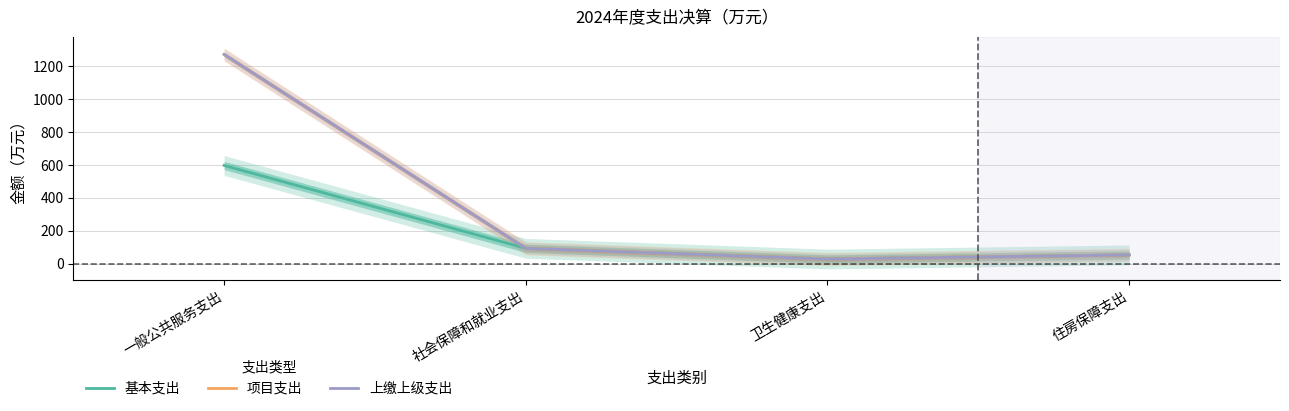

Reading right to left, transcribe all the data shown in this chart.

基本支出: 53.4	28.3	93.3	597.3
项目支出: 53.4	28.3	93.3	1272.3
上缴上级支出: 53.4	28.3	93.3	1272.3